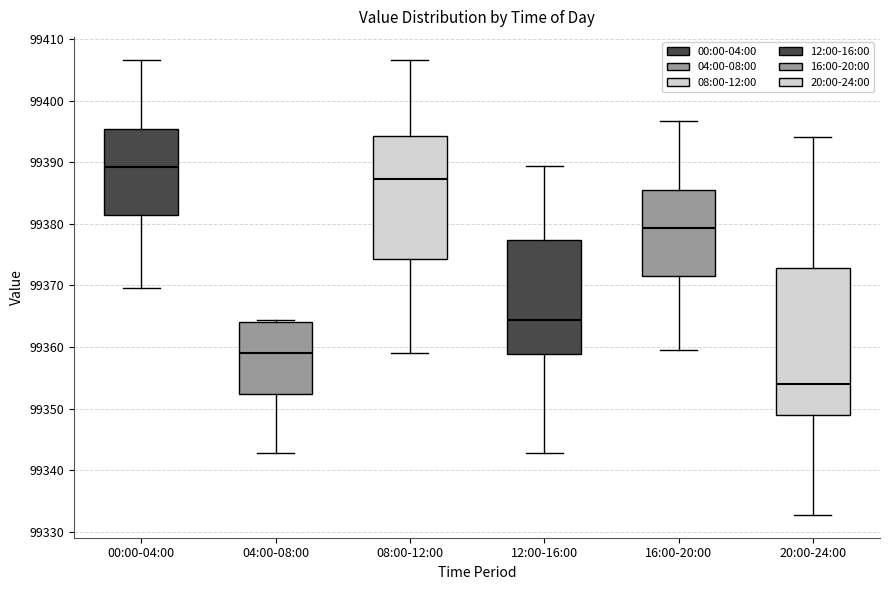

Reading left to right, transcribe this box plot: for each box, give where its median line is, the range the box spans, and where its two whiskers end, as read against the y-axis. The values are not printed on the chart, so give them approximately, as read against the axis.

00:00-04:00: median 99389, box 99381 to 99395, whiskers 99370 to 99407
04:00-08:00: median 99359, box 99352 to 99364, whiskers 99343 to 99364 (just above the box's upper edge)
08:00-12:00: median 99387, box 99374 to 99394, whiskers 99359 to 99407
12:00-16:00: median 99364, box 99359 to 99377, whiskers 99343 to 99389
16:00-20:00: median 99379, box 99371 to 99385, whiskers 99360 to 99397
20:00-24:00: median 99354, box 99349 to 99373, whiskers 99333 to 99394